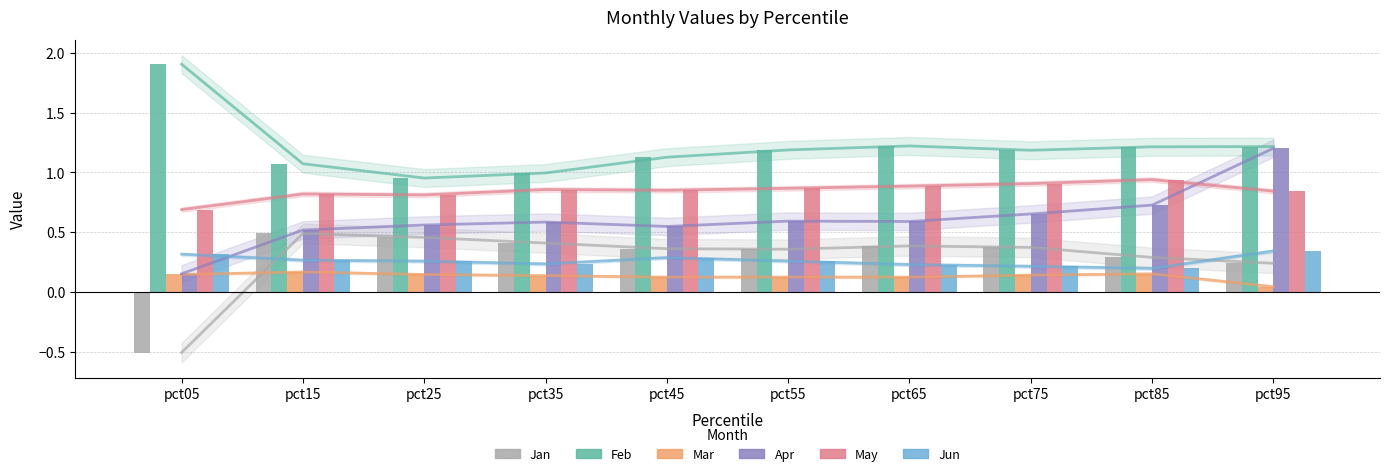

Count the number of data series in this chart.

6